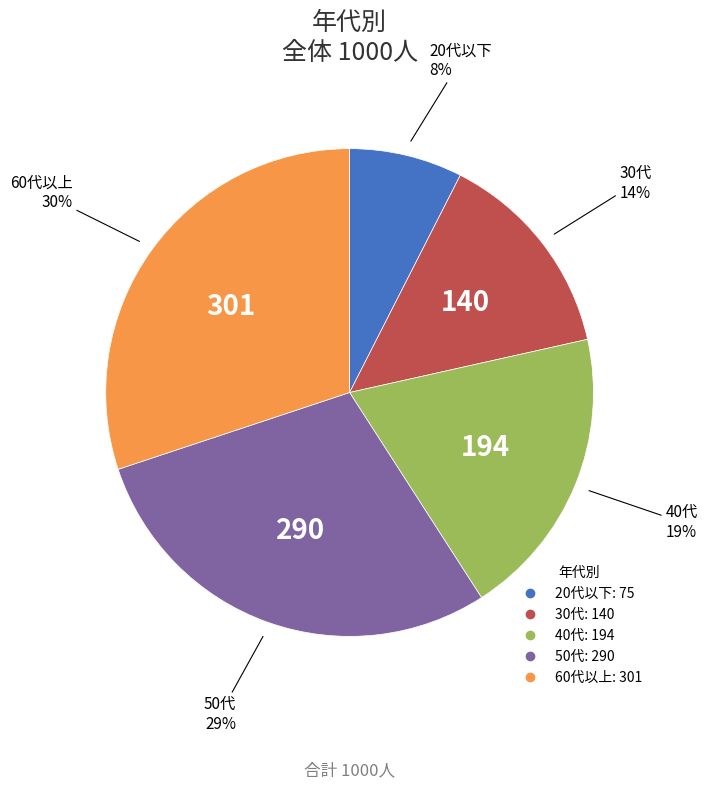

Does 30代 account for over 50% of the chart?

No